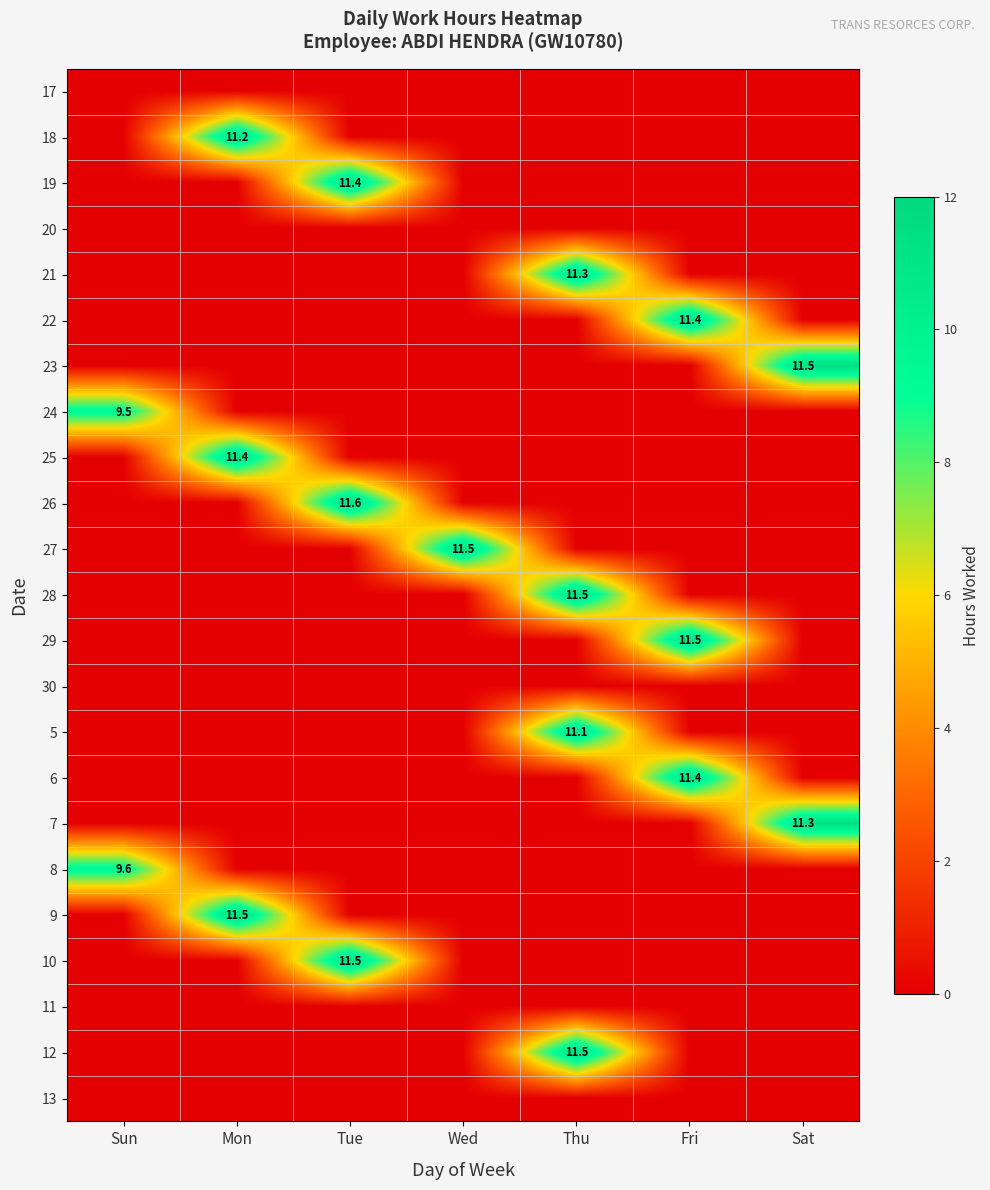

How many data points in 12 are above 0?

1